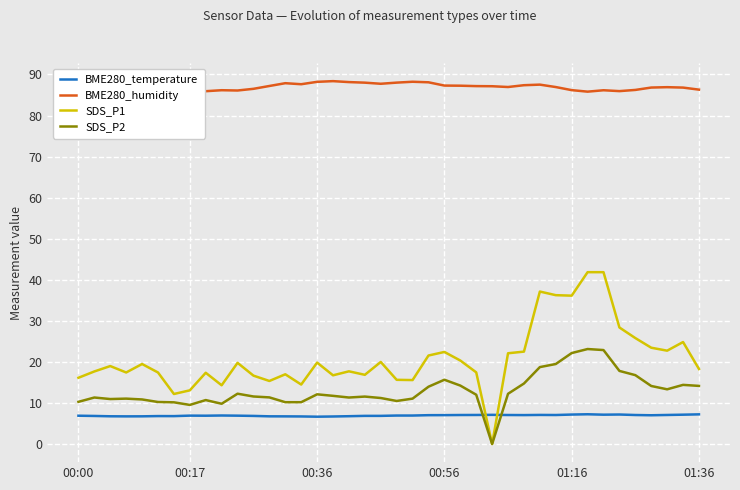

Which series has the largest total across all categories?

BME280_humidity